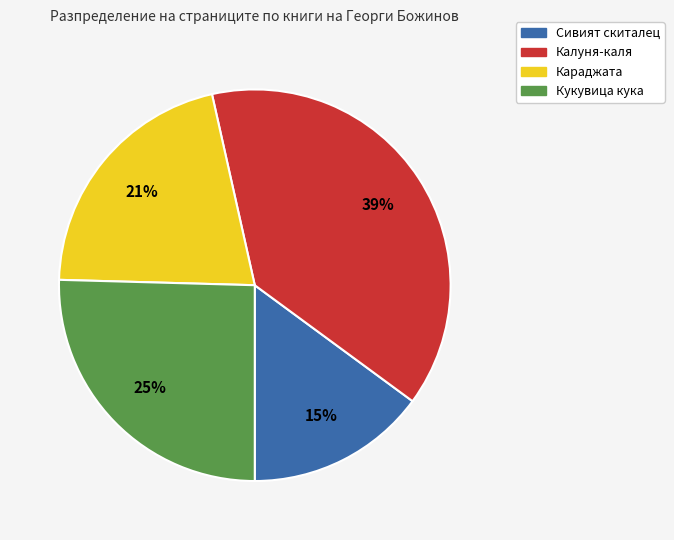

To the nearest percent, what is the difference between the largest and smallest slice percentages?

24%